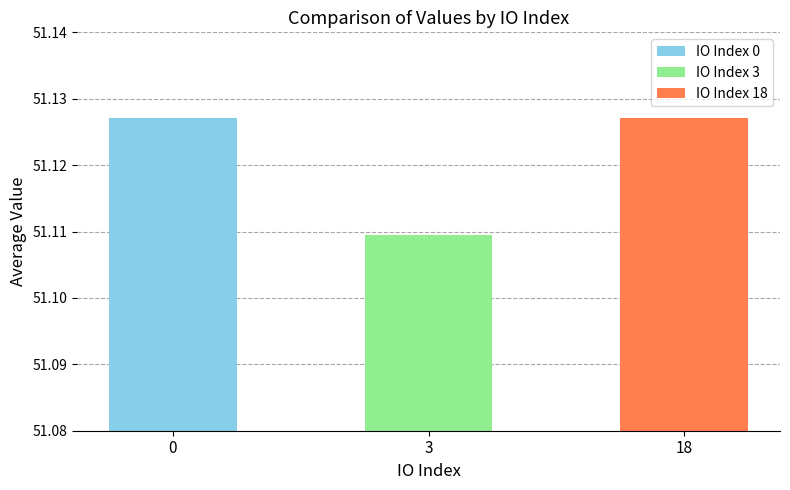

Is it true that the value at 3 is 51.1?

True